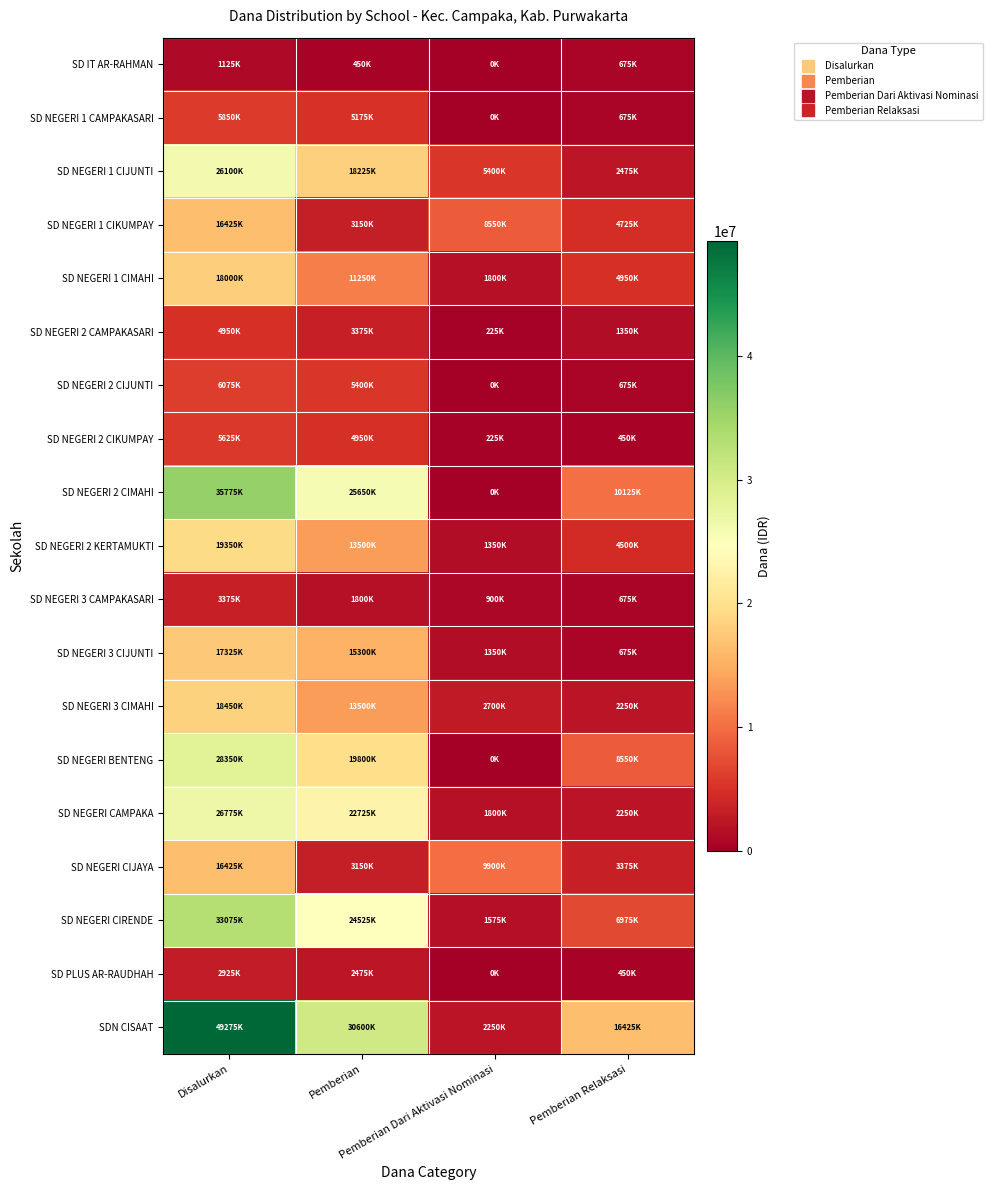

Which series has the largest total across all categories?

SDN CISAAT